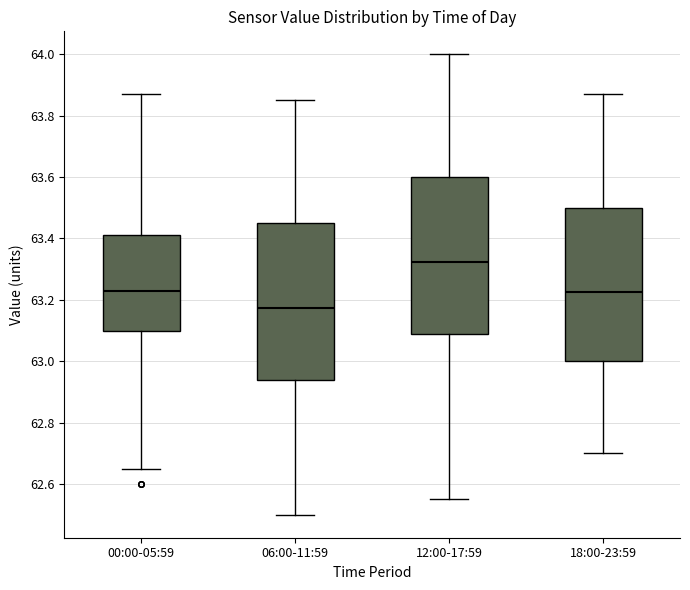

Which box has the highest median line?

12:00-17:59